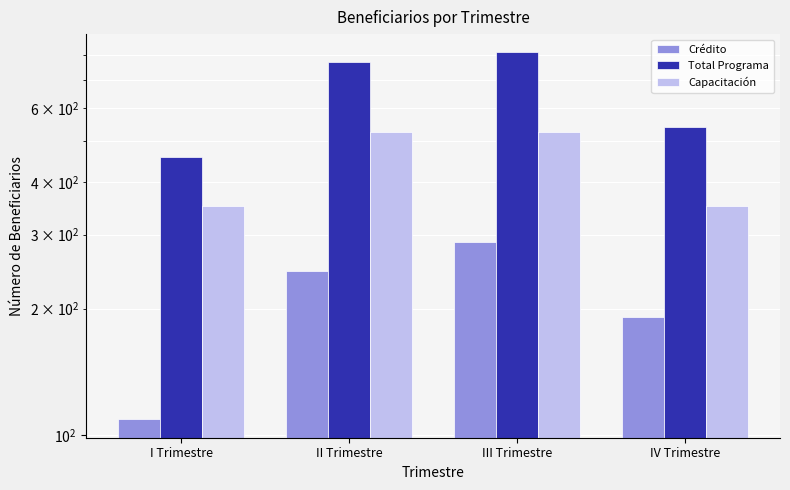

Rank the categories by Crédito value from highest to lowest.

III Trimestre, II Trimestre, IV Trimestre, I Trimestre